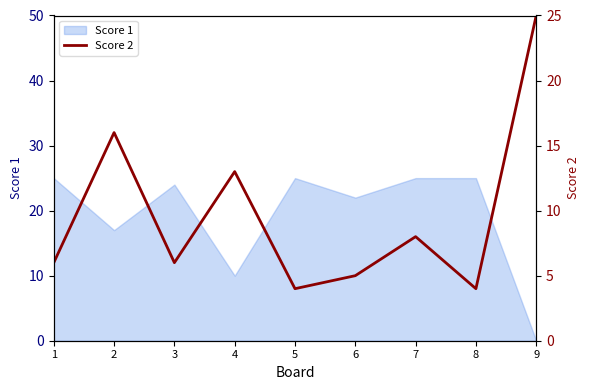

At which label is Score 1 closest to 12?

4